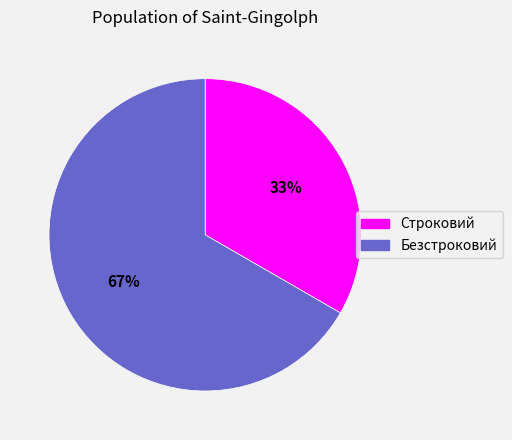

Do Безстроковий and Строковий together represent more than half of the pie?

Yes